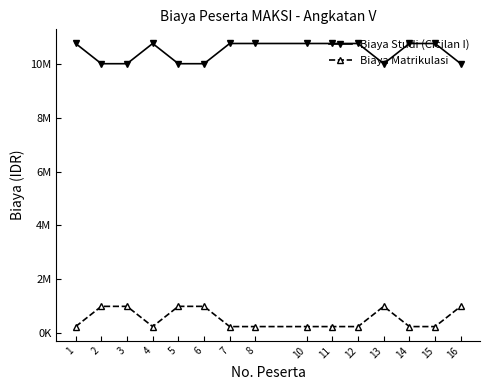

What are all the series names shown in the legend?

Biaya Studi (Cicilan I), Biaya Matrikulasi